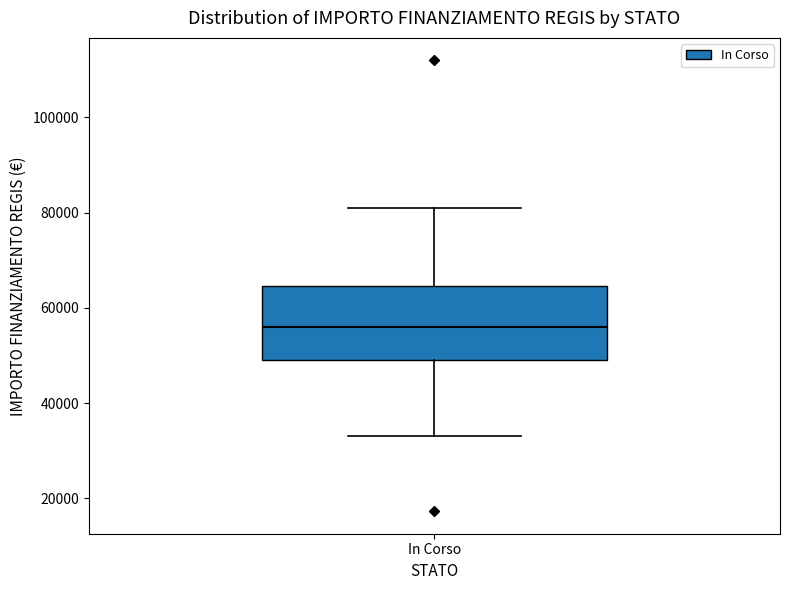

Transcribe this box plot: give where the median line is, the range the box spans, and where the two whiskers end, as read against the y-axis. The values are not printed on the chart, so give them approximately, as read against the axis.

median 56000, box 50000 to 64000, whiskers 32000 to 80000